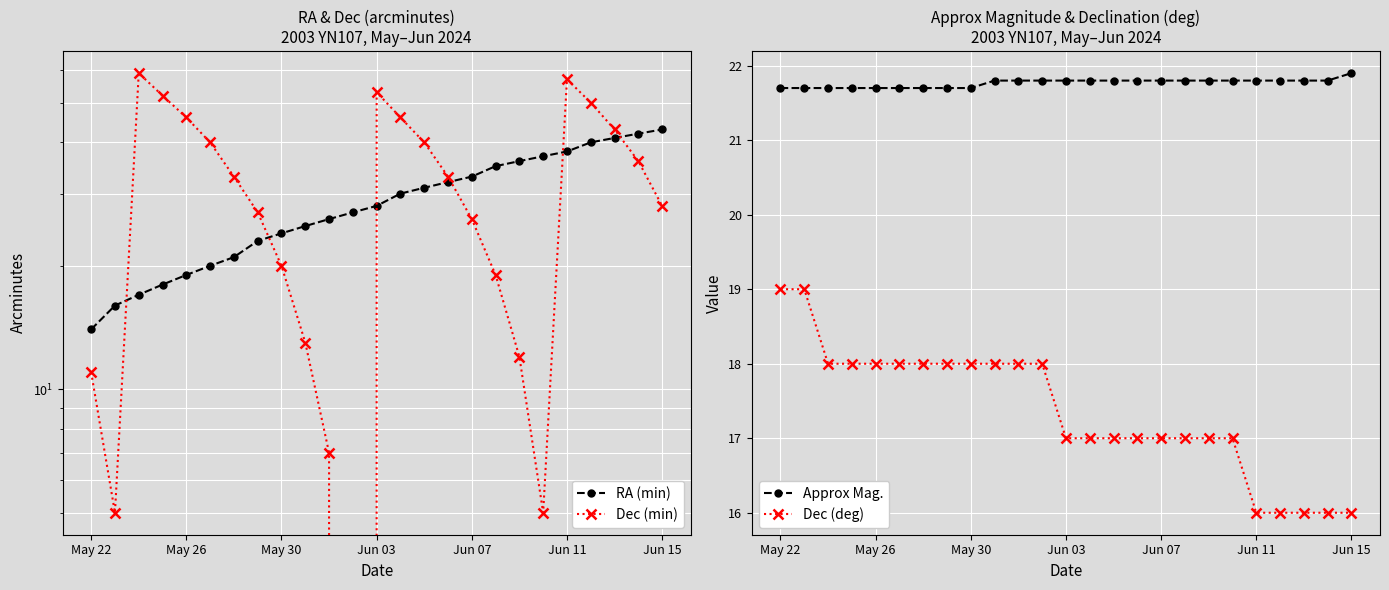

Reading left to right, what are all the values shown in this chart?

RA (min): 14.0	16.0	17.0	18.0	19.0	20.0	21.0	23.0	24.0	25.0	26.0	27.0	28.0	30.0	31.0	32.0	33.0	35.0	36.0	37.0	38.0	40.0	41.0	42.0	43.0
Dec (min): 11.0	5.0	59.0	52.0	46.0	40.0	33.0	27.0	20.0	13.0	7.0	0.0	53.0	46.0	40.0	33.0	26.0	19.0	12.0	5.0	57.0	50.0	43.0	36.0	28.0
Approx Mag.: 21.7	21.7	21.7	21.7	21.7	21.7	21.7	21.7	21.7	21.8	21.8	21.8	21.8	21.8	21.8	21.8	21.8	21.8	21.8	21.8	21.8	21.8	21.8	21.8	21.9
Dec (deg): 19.0	19.0	18.0	18.0	18.0	18.0	18.0	18.0	18.0	18.0	18.0	18.0	17.0	17.0	17.0	17.0	17.0	17.0	17.0	17.0	16.0	16.0	16.0	16.0	16.0